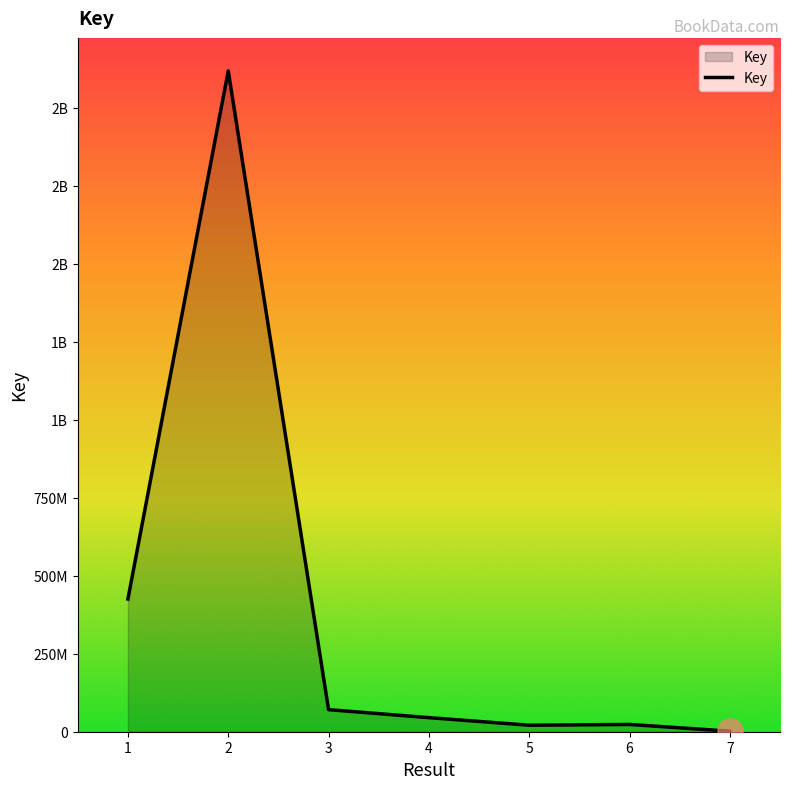

Rank the categories by value from highest to lowest.

2, 1, 3, 4, 6, 5, 7